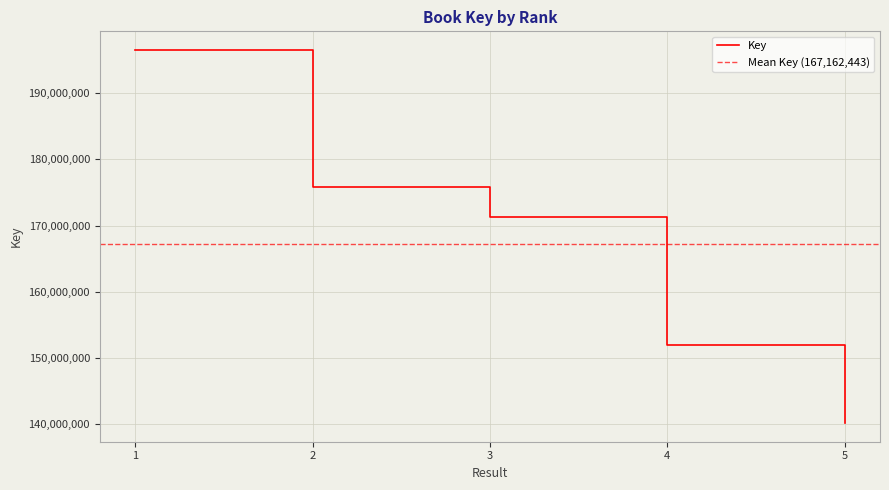

How many series are shown in this chart?

1